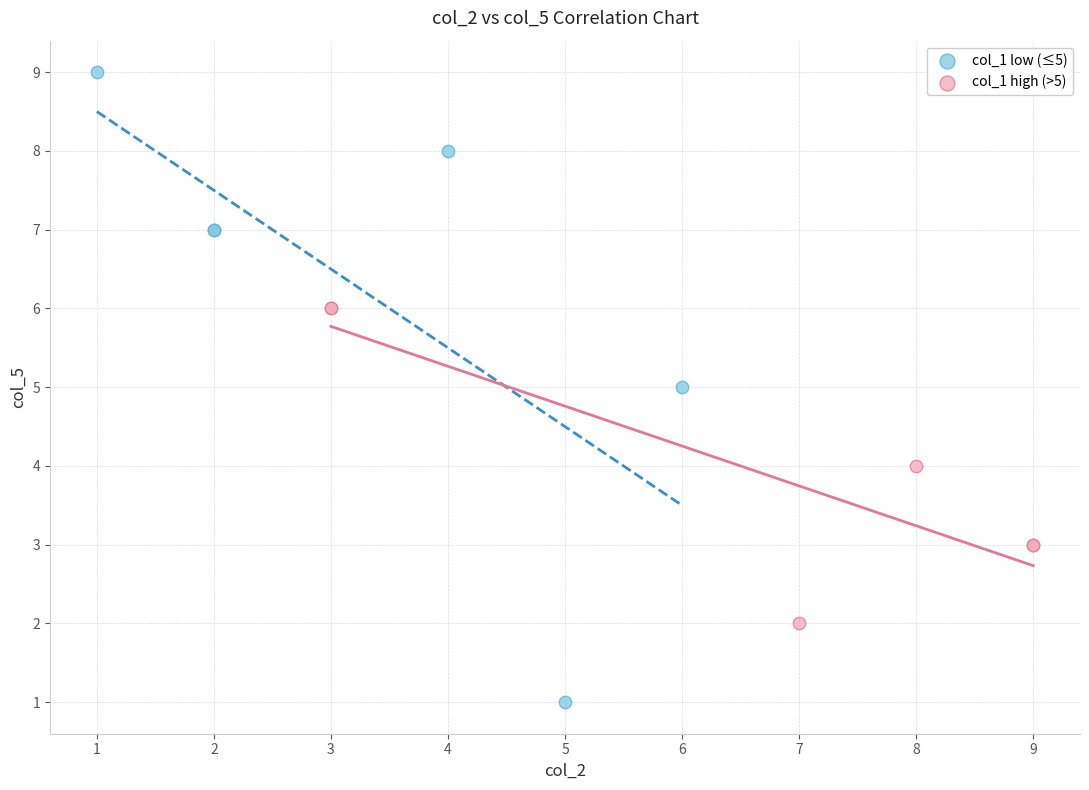

Which series contains the lowest Y value?

col_1 low (≤5)